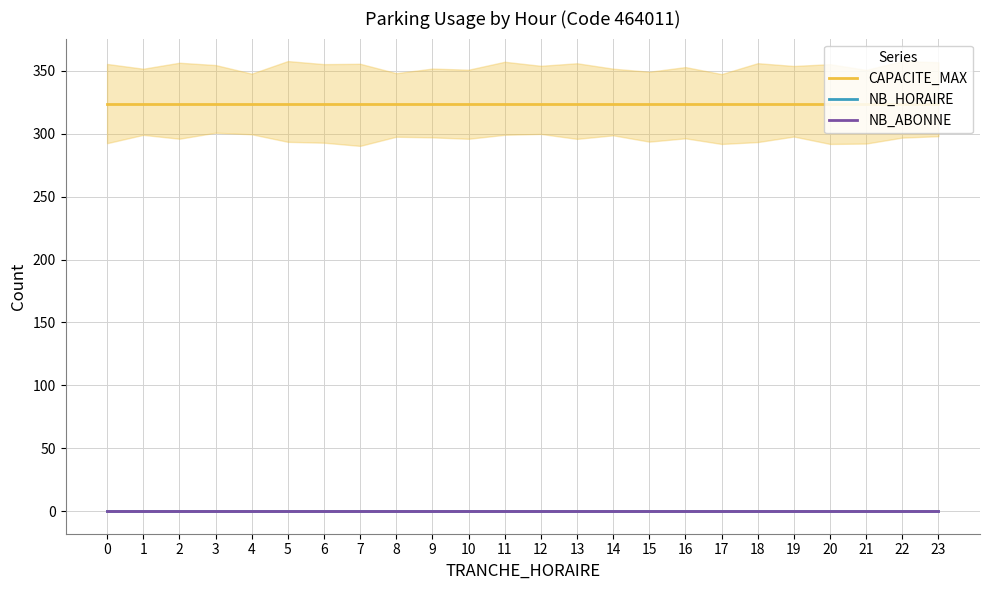

True or false: NB_ABONNE and CAPACITE_MAX intersect in this chart.

False